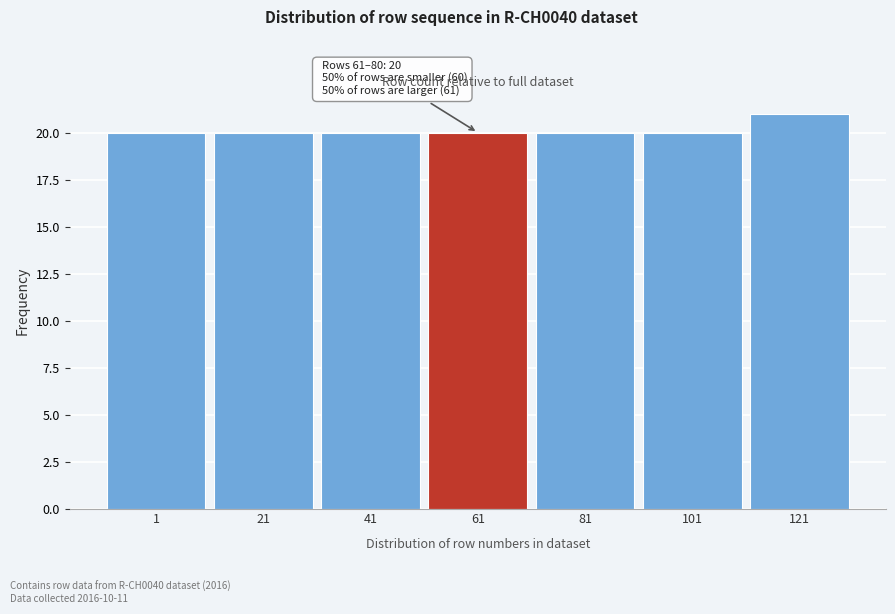

Reading left to right, what are all the values shown in this chart?

20	20	20	20	20	20	21